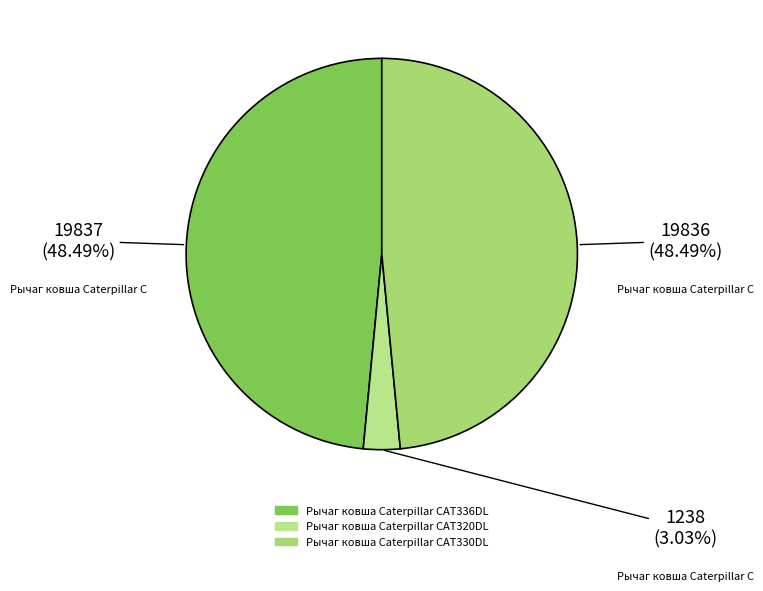

Is Рычаг ковша Caterpillar CAT320DL the majority of the pie?

No